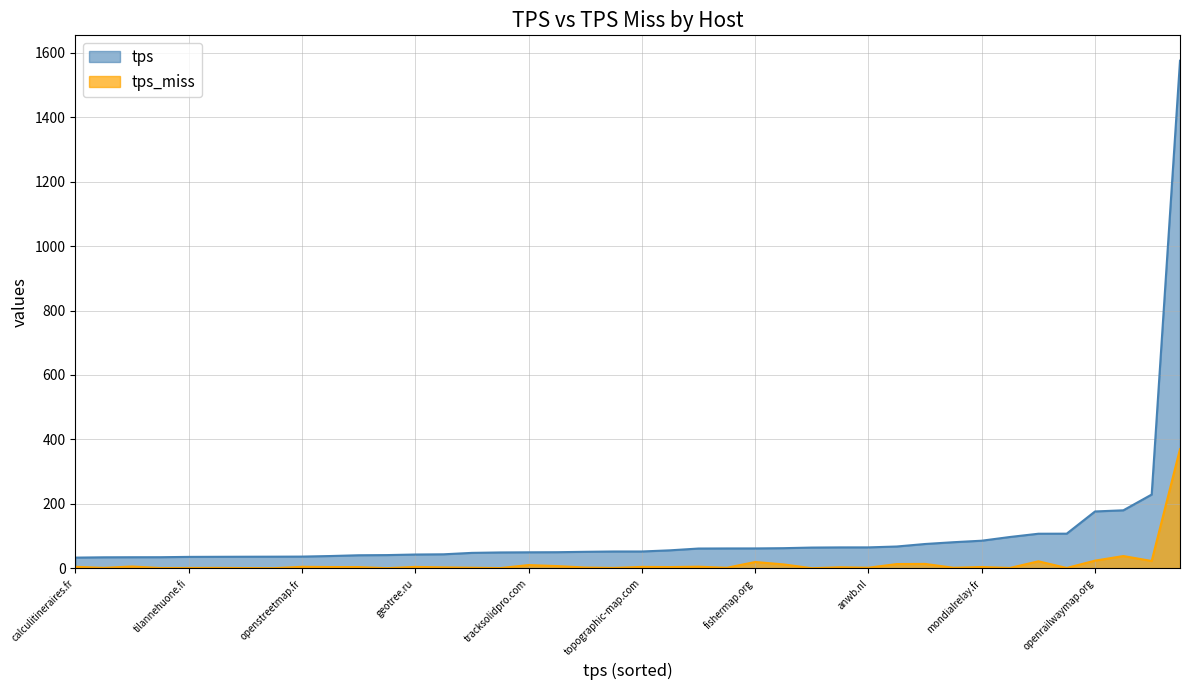

List the series in order of their overall mean, highest first.

tps, tps_miss